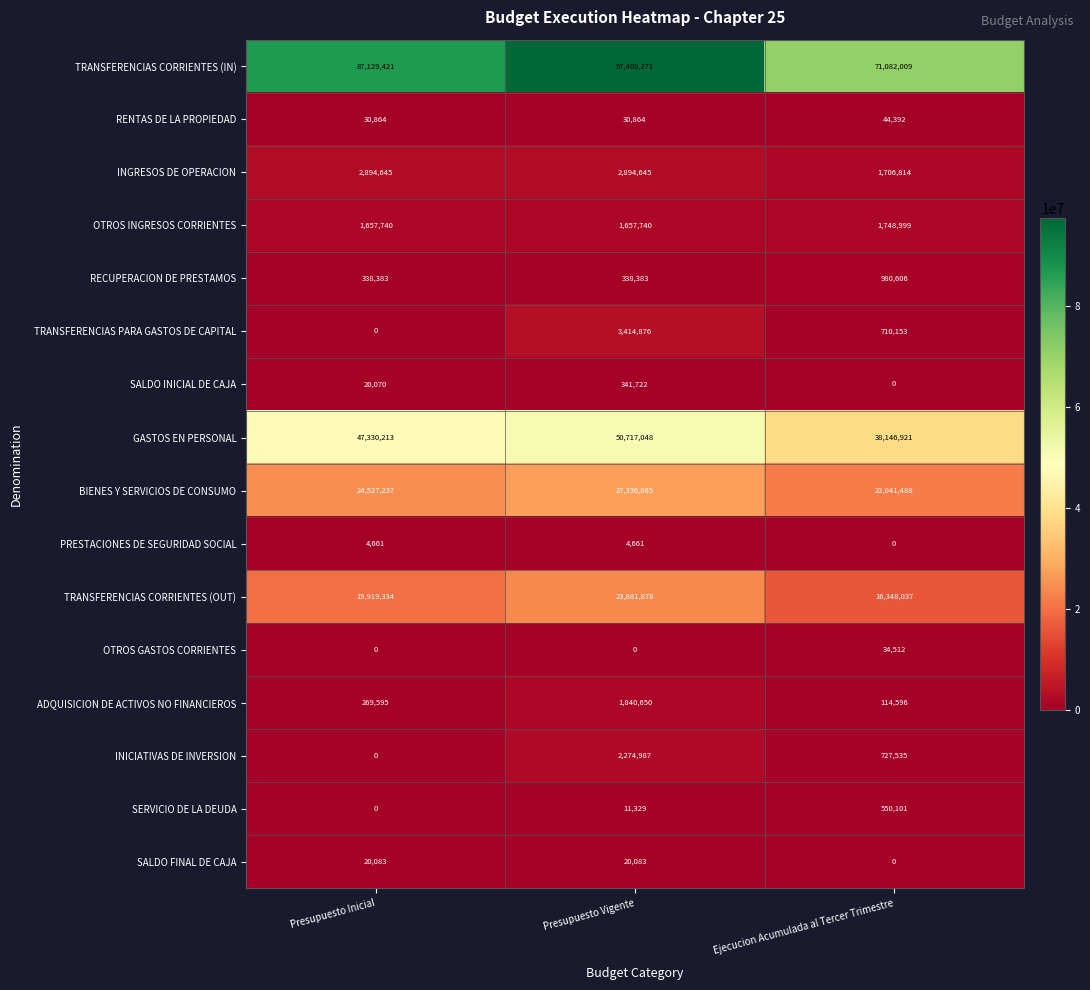

At which label does BIENES Y SERVICIOS DE CONSUMO reach its peak?

Presupuesto Vigente